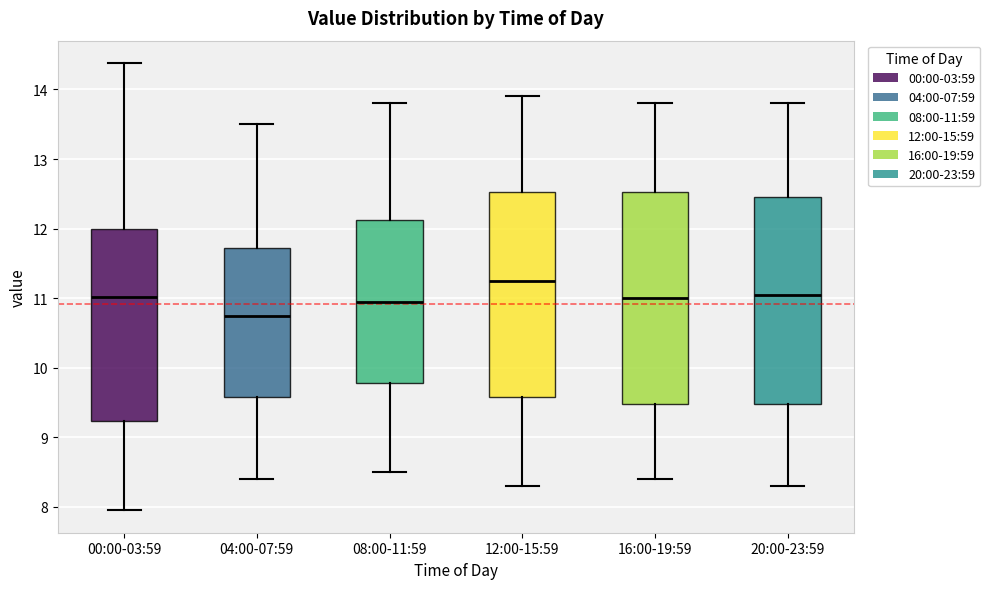

Reading left to right, read every box against the y-axis: the position of its median line, the range the box covers, and the ends of its whiskers. The values are not printed on the chart, so give them approximately, as read against the axis.

00:00-03:59: median 11.0, box 9.2 to 12.0, whiskers 8.0 to 14.4
04:00-07:59: median 10.8, box 9.6 to 11.7, whiskers 8.4 to 13.5
08:00-11:59: median 11.0, box 9.8 to 12.1, whiskers 8.5 to 13.8
12:00-15:59: median 11.3, box 9.6 to 12.5, whiskers 8.3 to 13.9
16:00-19:59: median 11.0, box 9.5 to 12.5, whiskers 8.4 to 13.8
20:00-23:59: median 11.1, box 9.5 to 12.5, whiskers 8.3 to 13.8